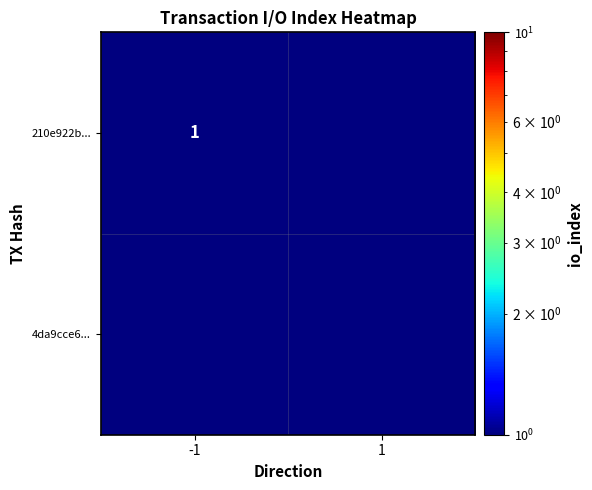

Rank the series by their average value, from lowest to highest.

4da9cce6..., 210e922b...